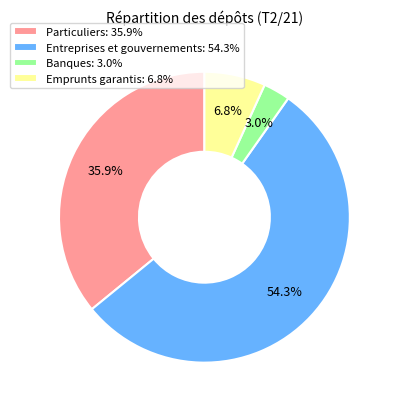

Between Particuliers and Entreprises et gouvernements, which is larger?

Entreprises et gouvernements